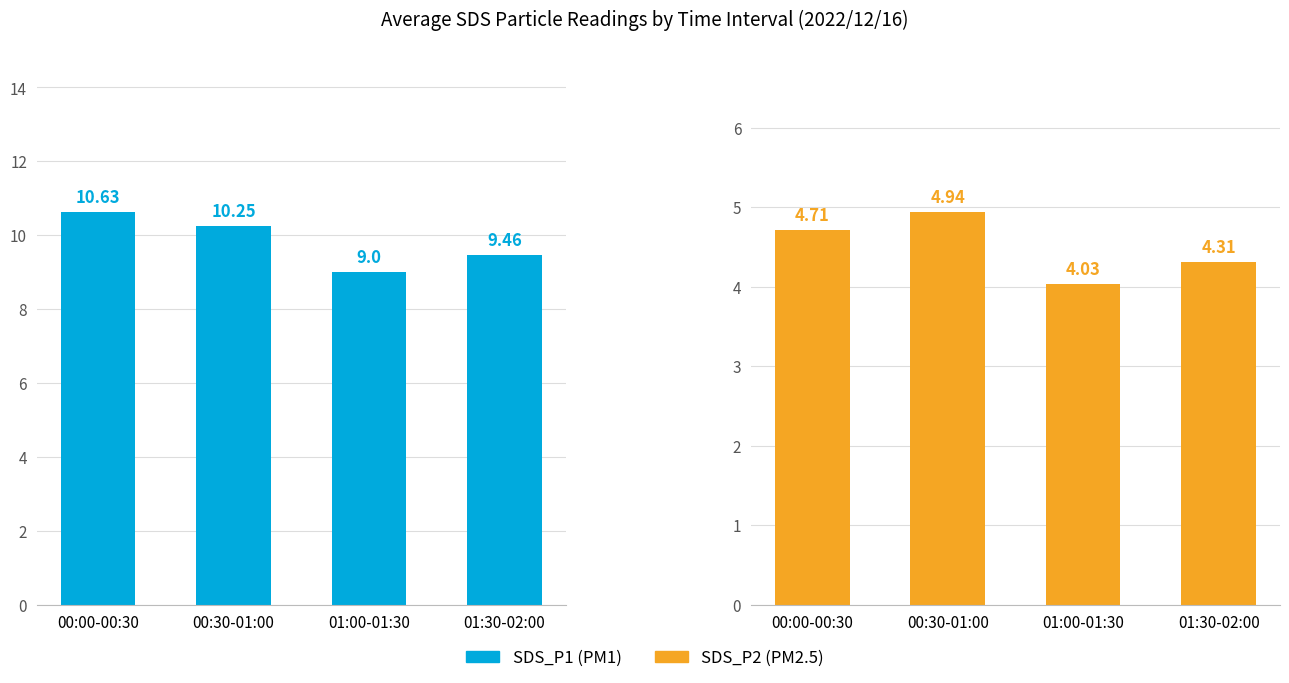

Rank the series by their maximum value, from lowest to highest.

SDS_P2, SDS_P1